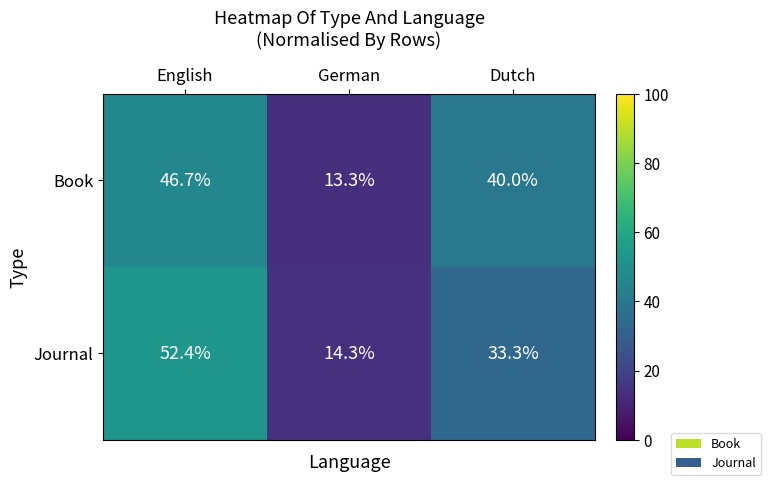

What is the smallest value displayed?

13.3